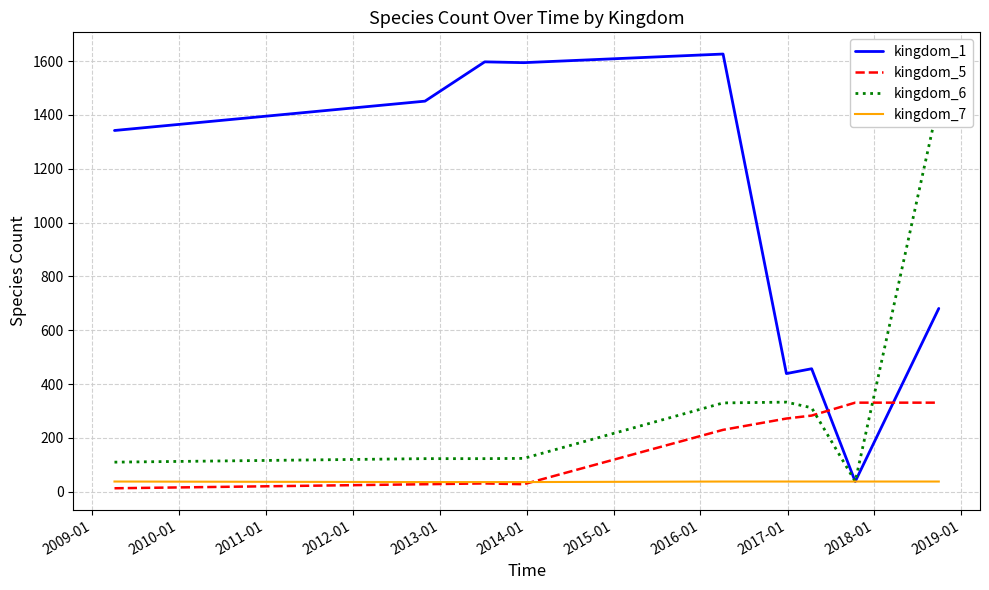

How many kingdom_7 values are between 36 and 38?

9